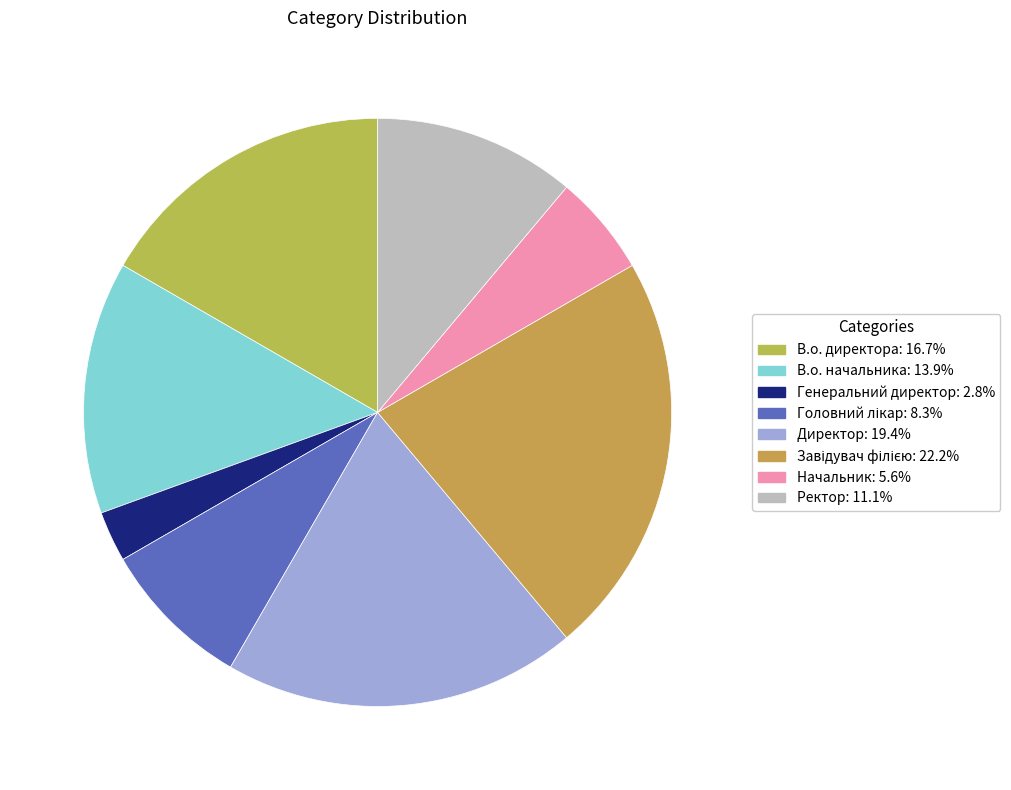

Count the number of slices in the pie.

8